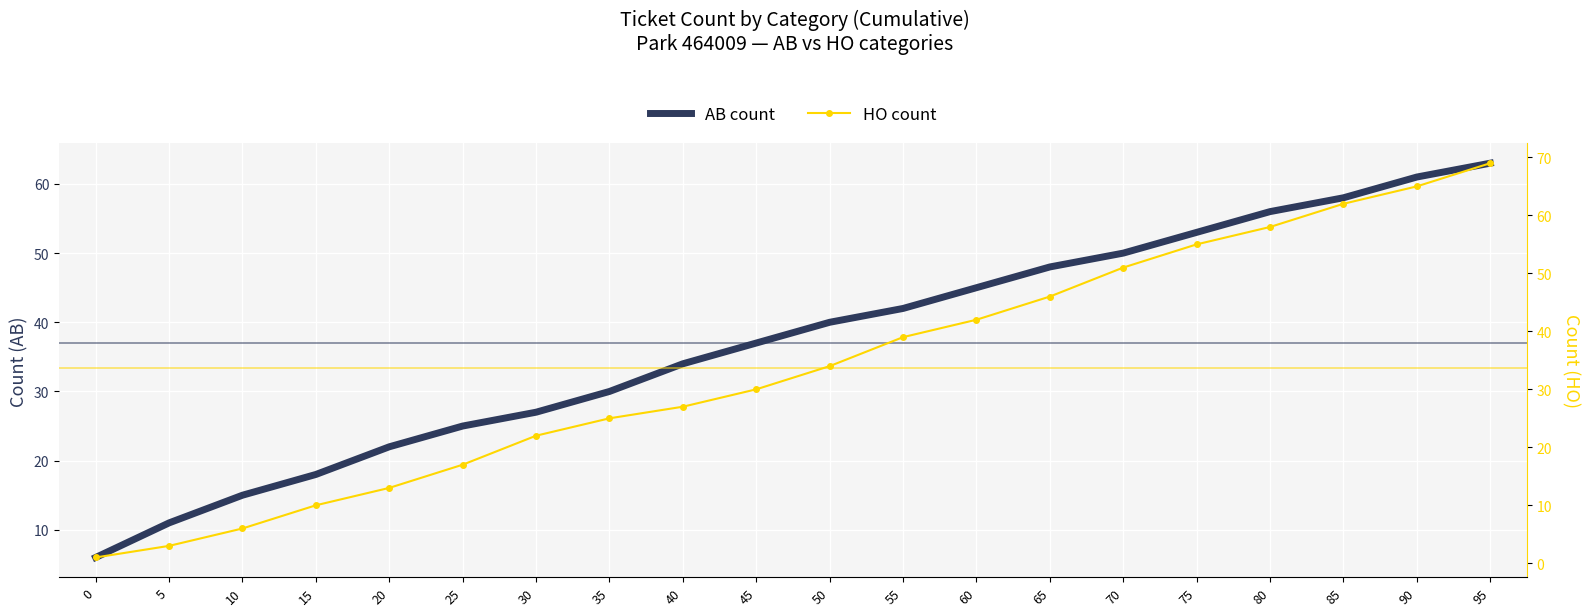

What is the spread (max minus min) of values at 5?

8